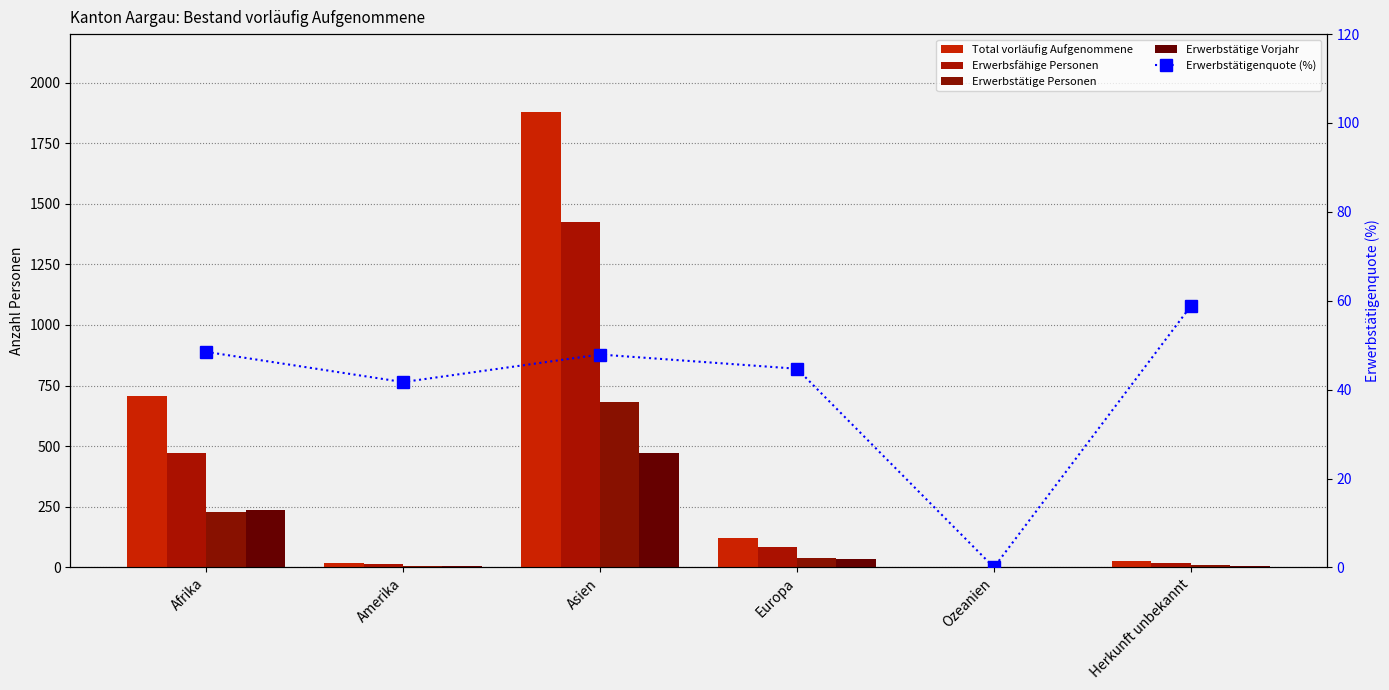

What is the difference between the maximum and minimum values in the Erwerbstätige Vorjahr series?

472.0